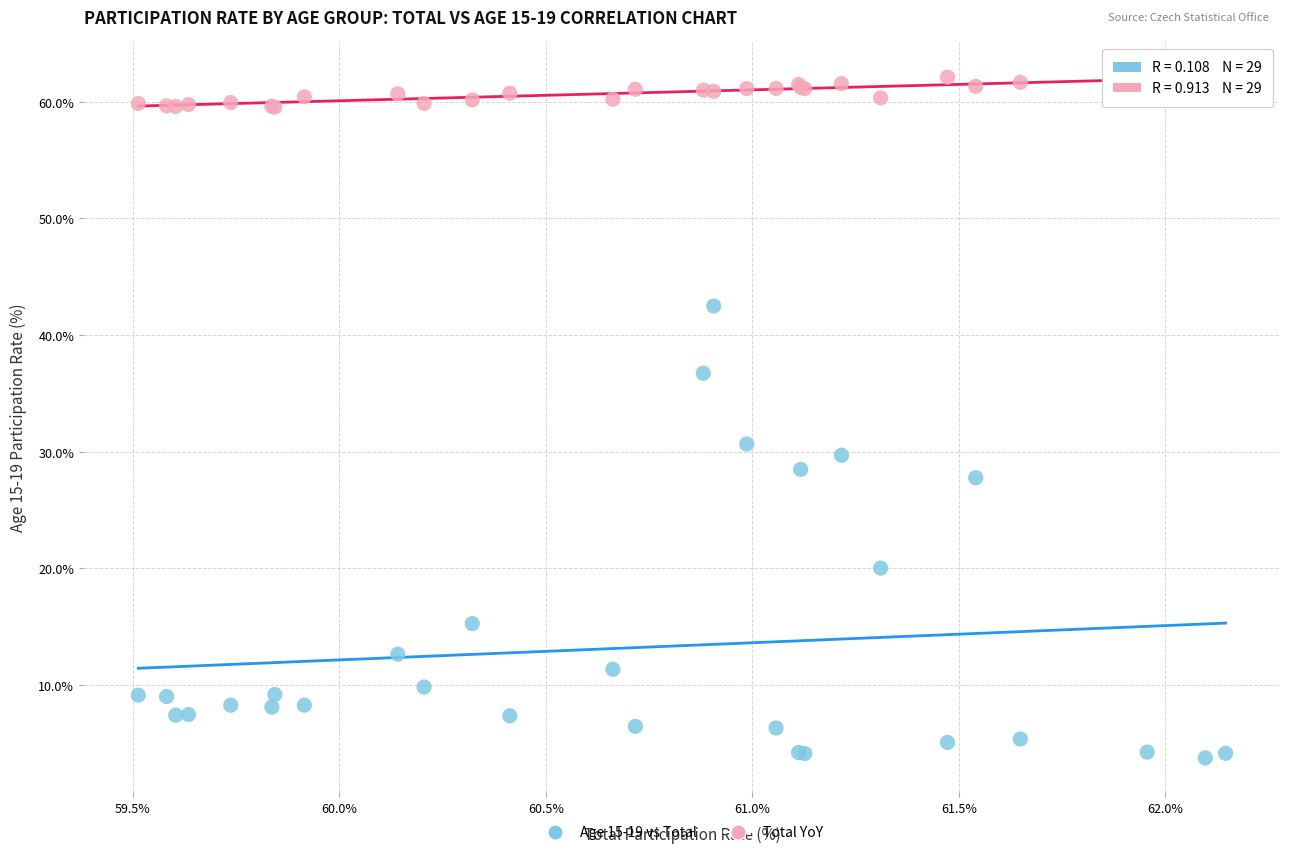

Which series has the largest Y range (max minus min)?

Age 15-19 vs Total